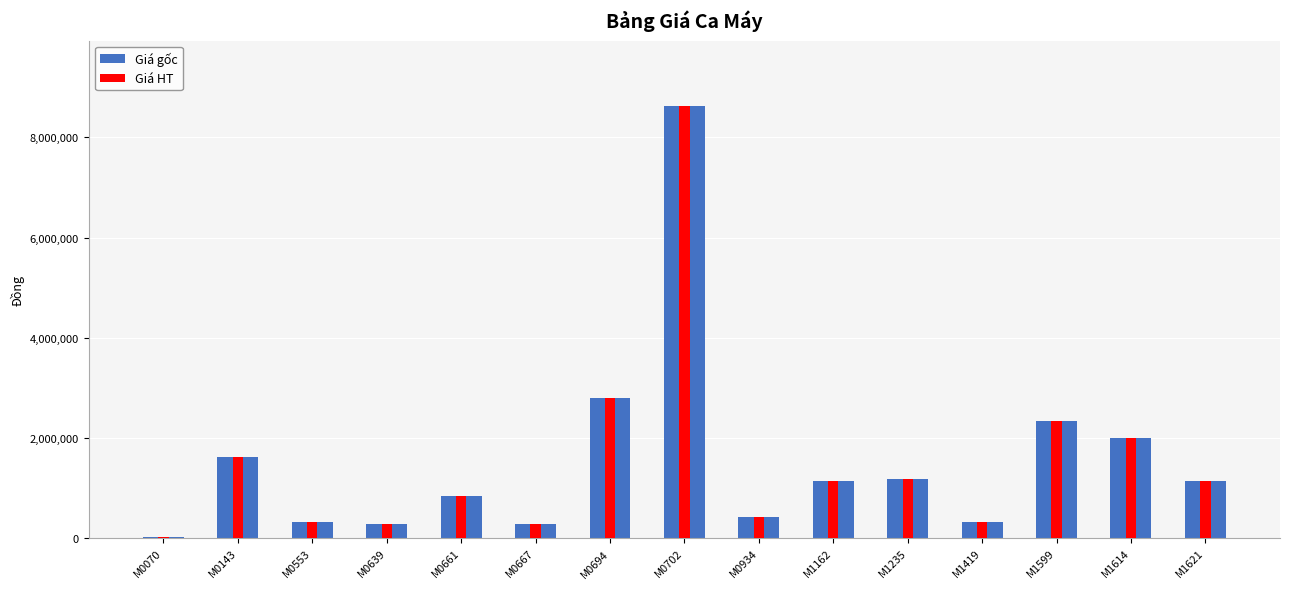

Reading left to right, extract all data points from this chart.

Giá gốc: 21147	1630308	316717	276871	850000	281279	2800000	8635148	426986	1151395	1184116	326306	2347866	2000000	1152070
Giá HT: 21147	1630308	316717	276871	850000	281279	2800000	8635148	426986	1151395	1184116	326306	2347866	2000000	1152070